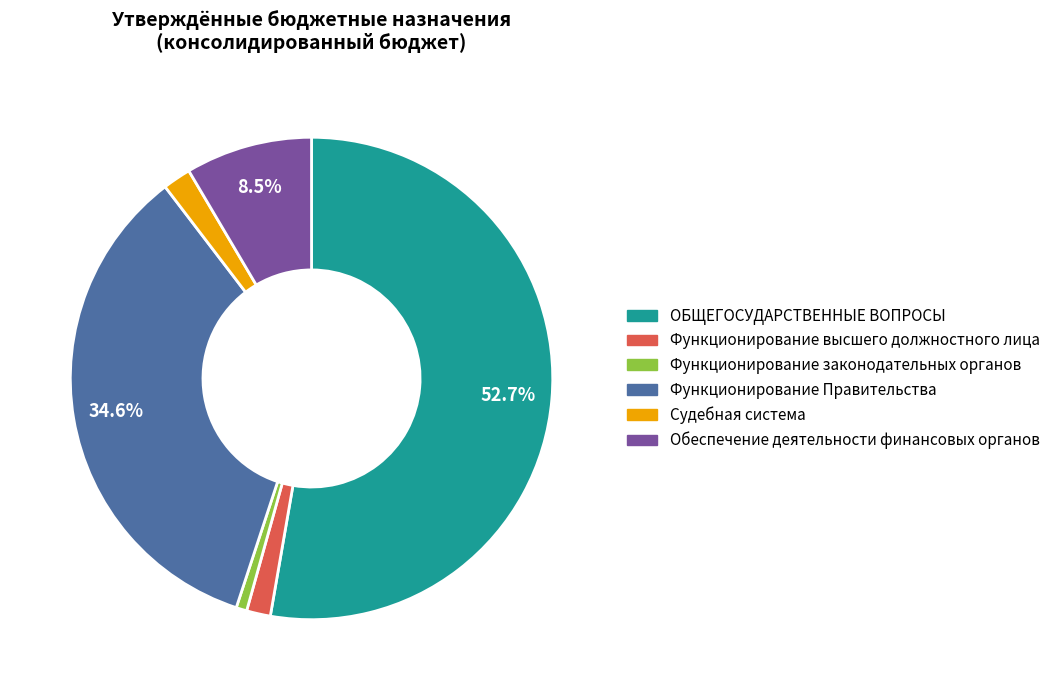

Which category has the biggest portion of the pie?

ОБЩЕГОСУДАРСТВЕННЫЕ ВОПРОСЫ